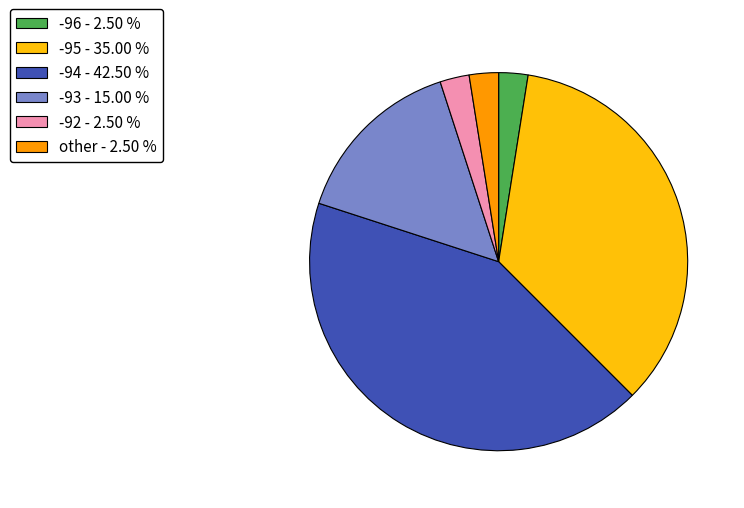

Between -95 - 35.00 % and -92 - 2.50 %, which is larger?

-95 - 35.00 %